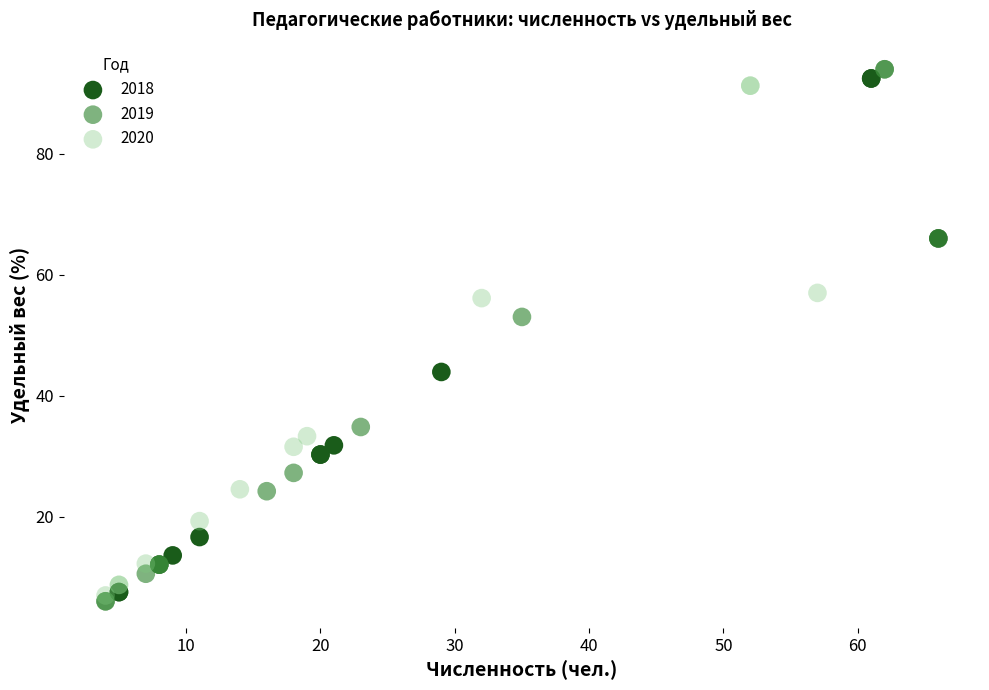

Which series has the widest spread of Y values?

2019